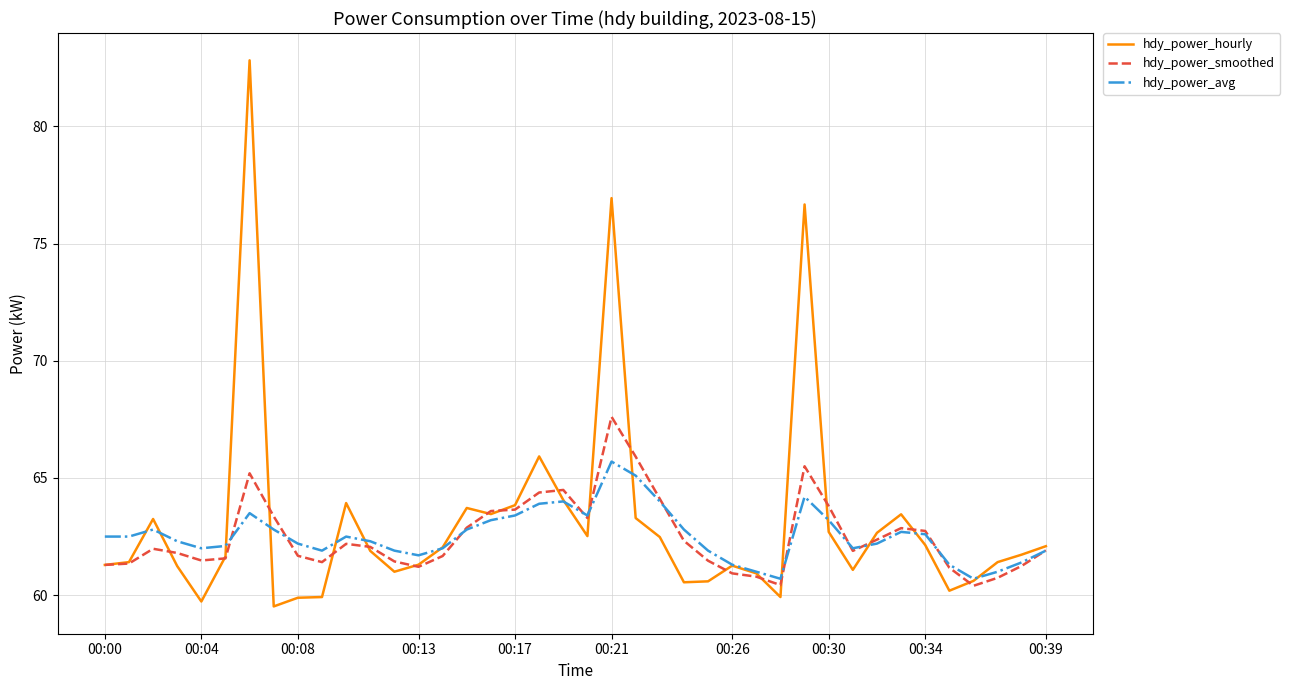

What is the minimum value for hdy_power_hourly?

59.5